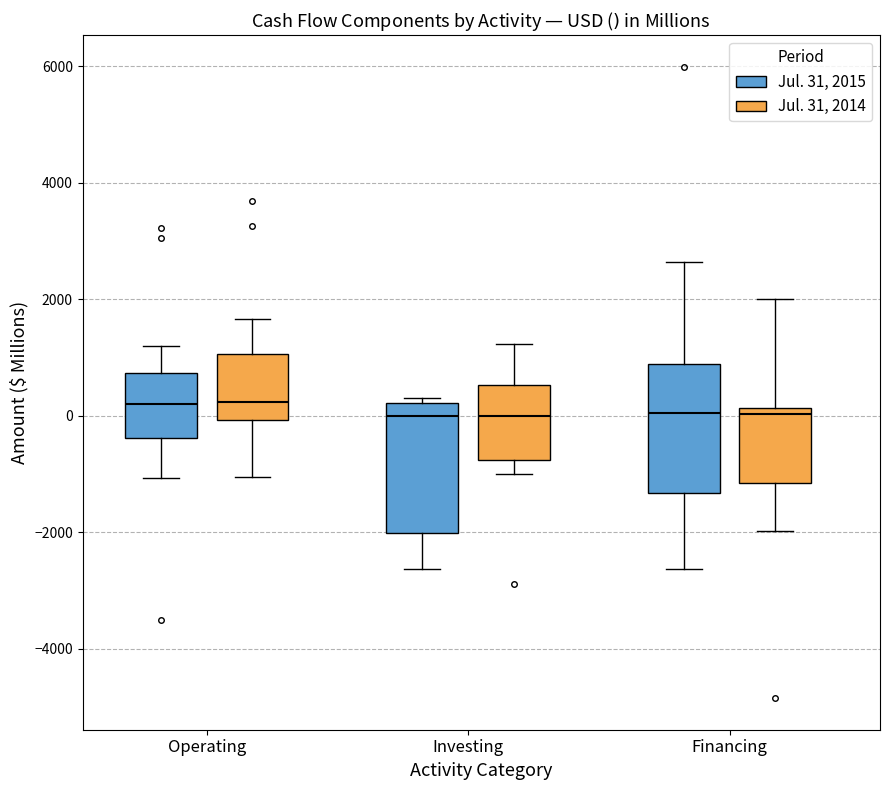

Where is the upper edge of the box for Investing (Jul. 31, 2014) on the y-axis? The values are not printed on the chart, so give them approximately, as read against the axis.

600